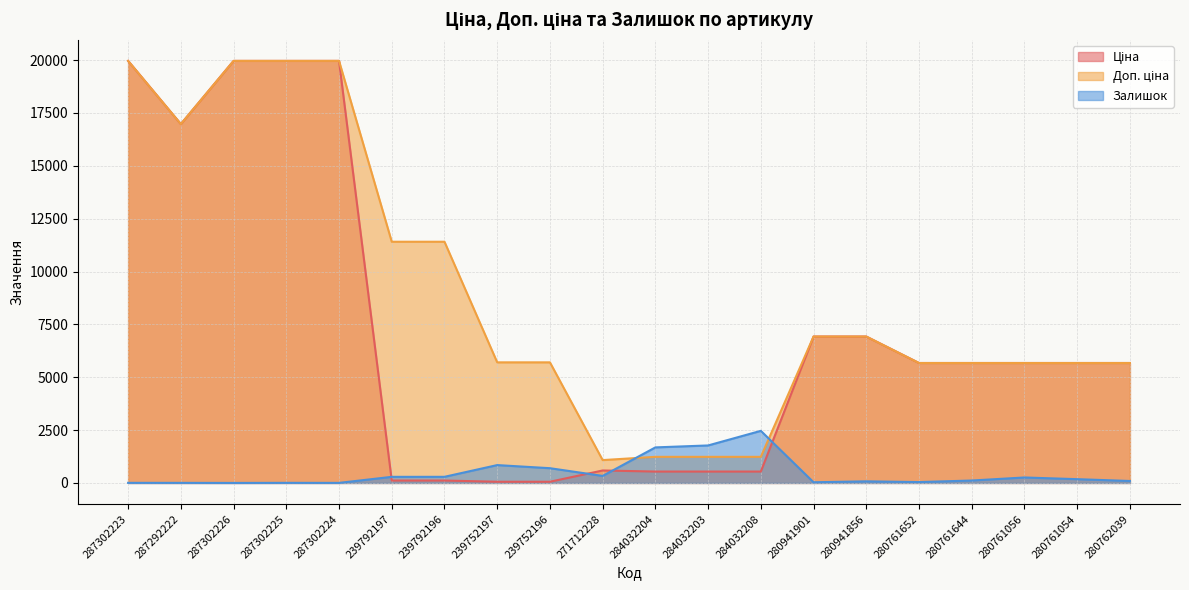

Which has a higher value, 239752197 or 280941901?

280941901